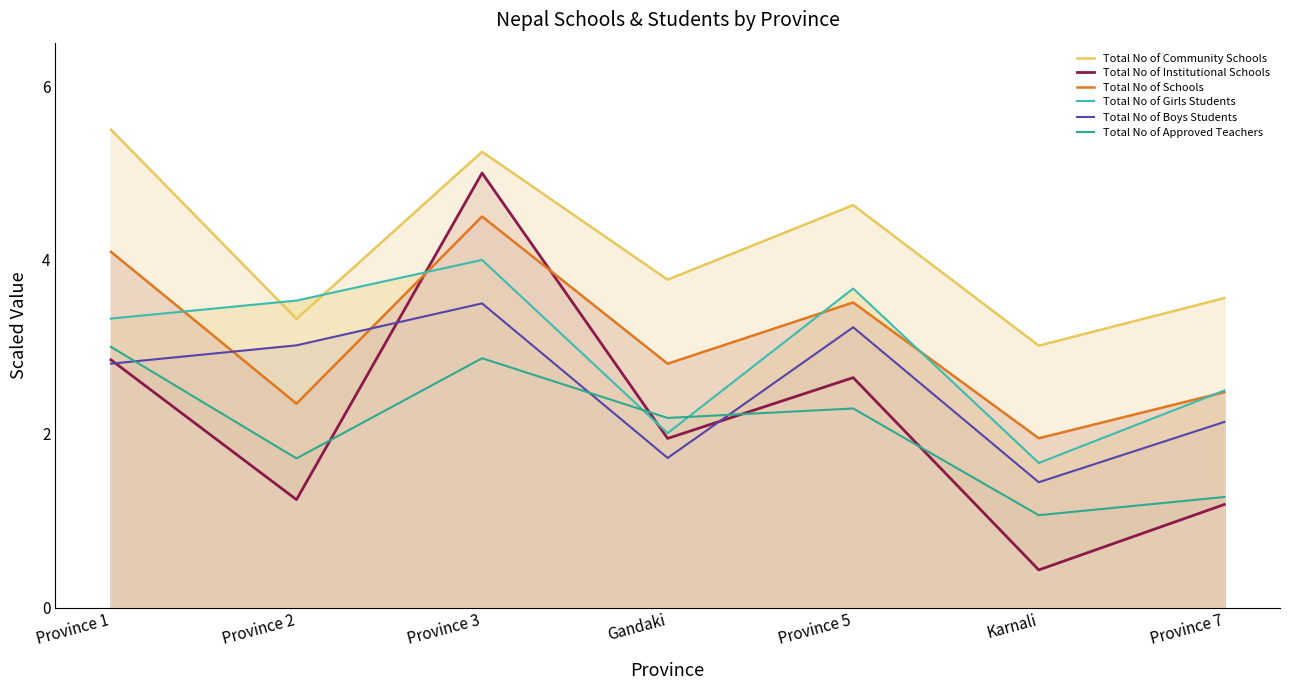

What is the average value of the Total No of Girls Students series?

3.0